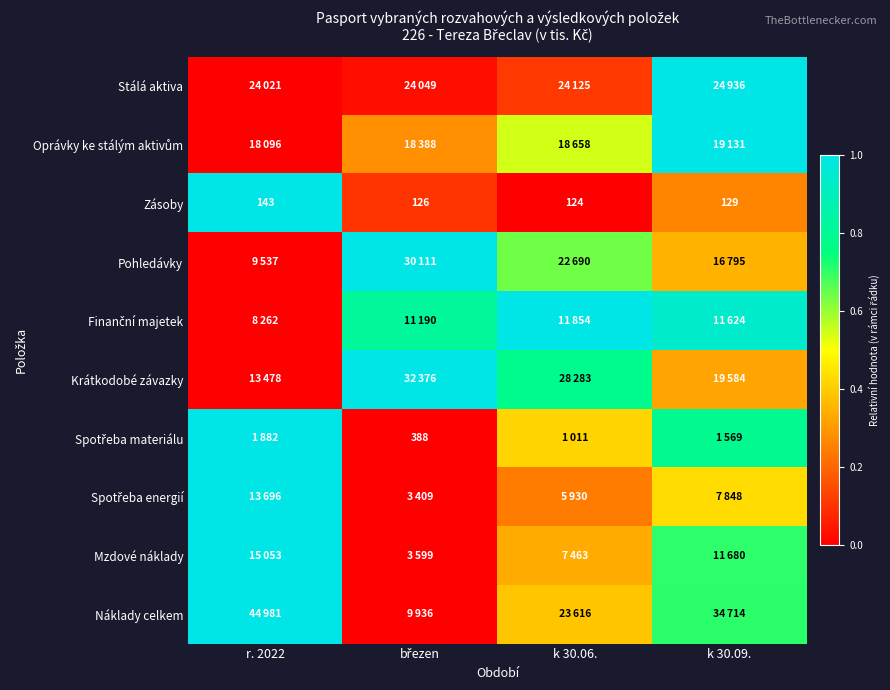

How many data points in Zásoby are less than 129?

2